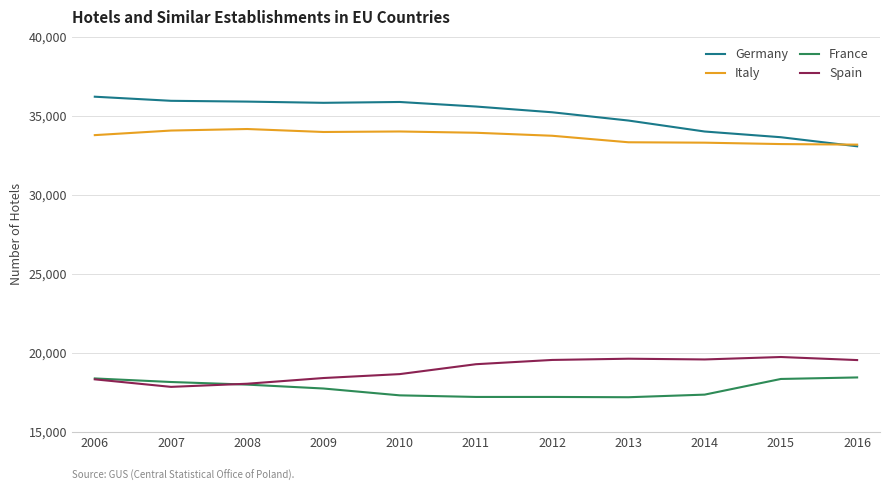

Does the chart display data point markers on the line(s)?

No